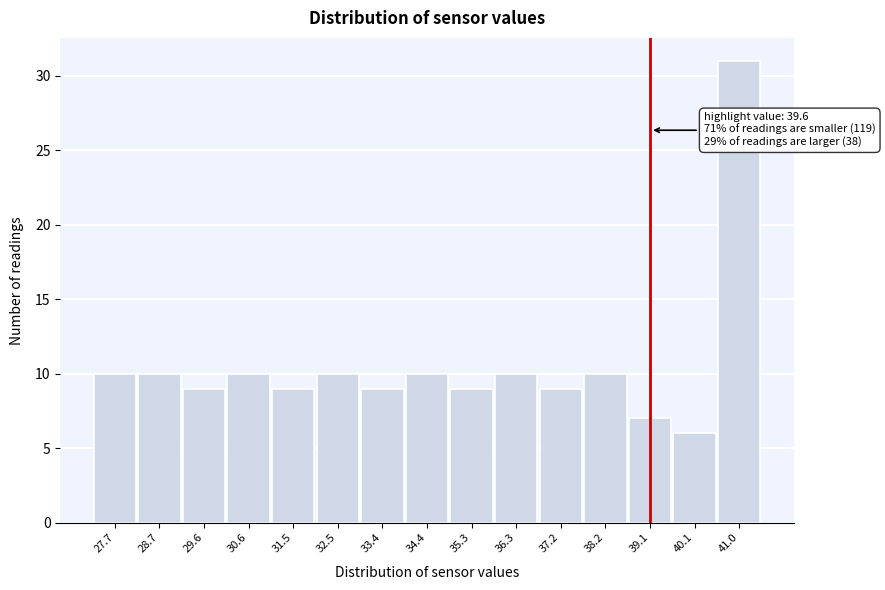

Reading right to left, extract all data points from this chart.

31	6	7	10	9	10	9	10	9	10	9	10	9	10	10